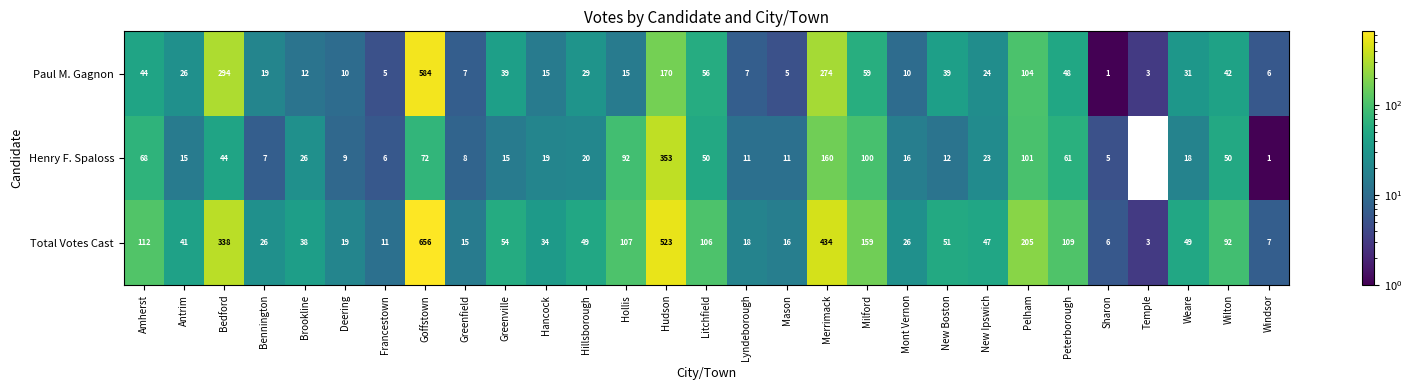

At which category is the sum across all series the highest?

Goffstown